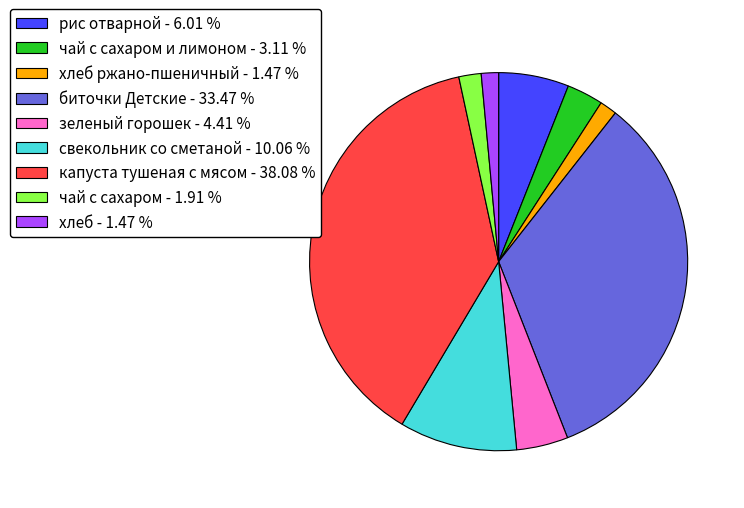

Is there any slice that represents more than half of the pie?

No